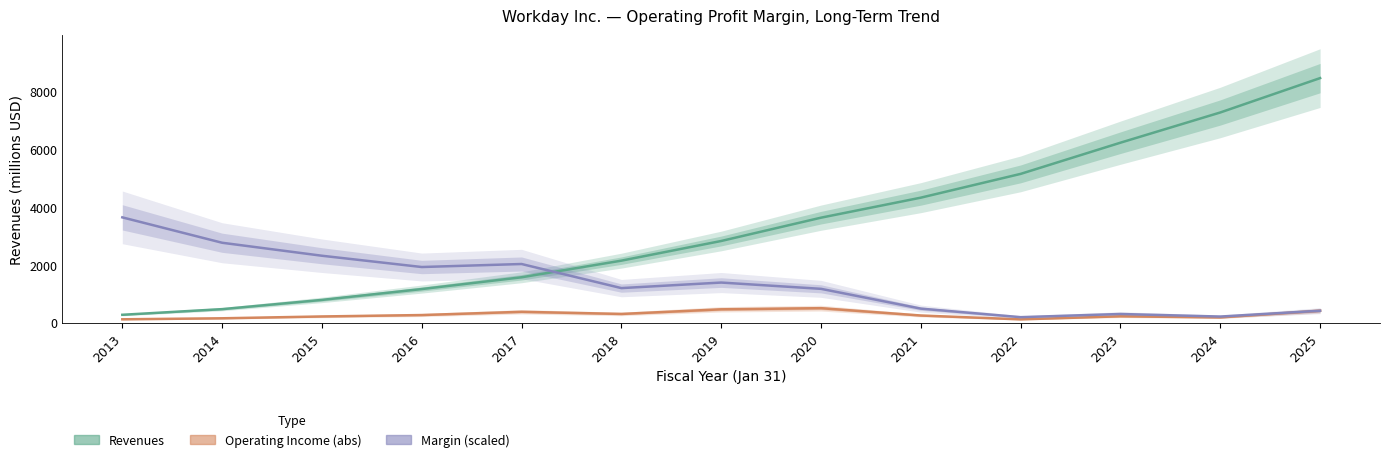

At which category does the chart reach its peak across all series?

2025